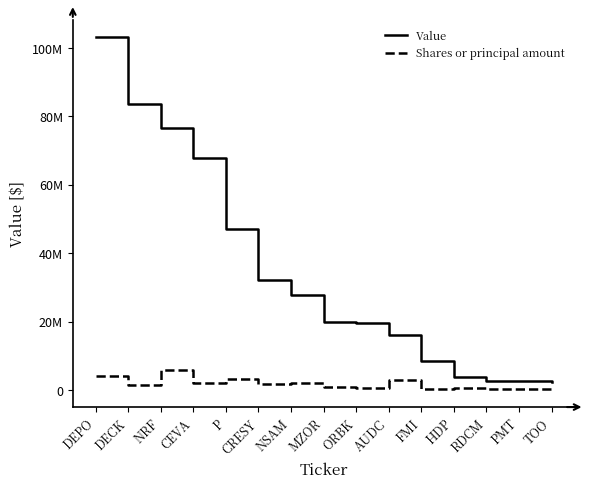

What value does the Value series have at ORBK?

19671000